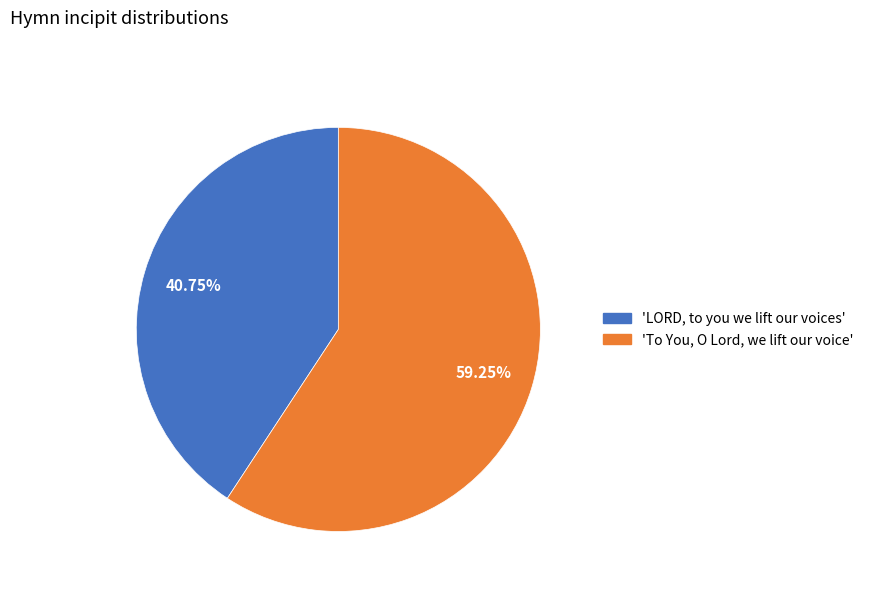

How many segments does this pie chart have?

2